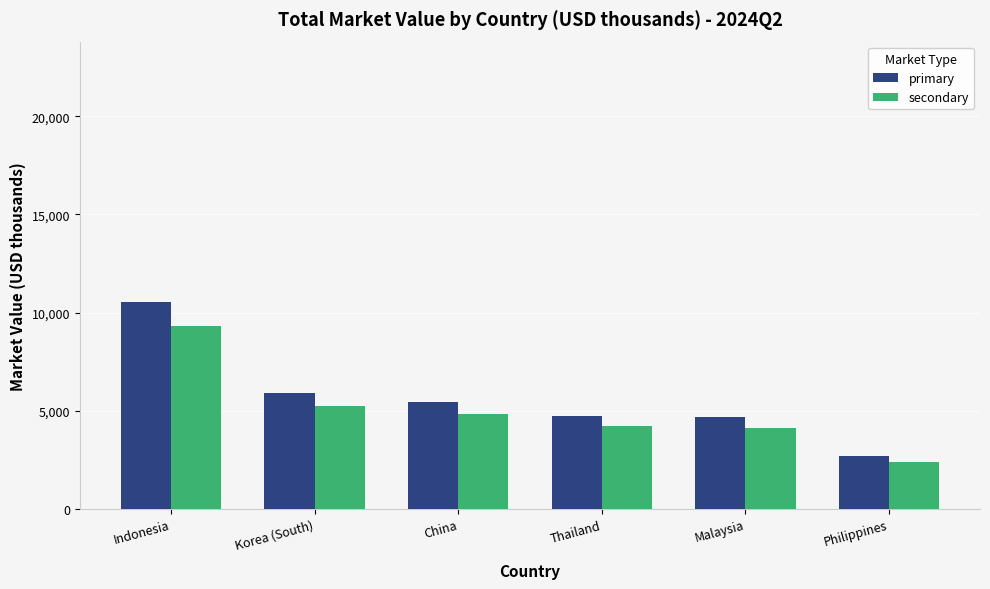

The secondary series shows 6506 at Malaysia. True or false?

False